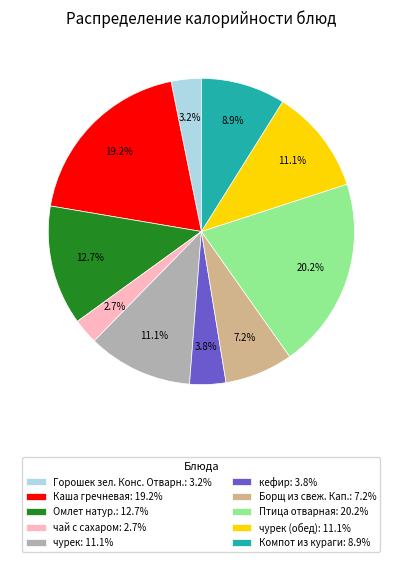

Do Борщ из свеж. Кап.: 7.2% and Омлет натур.: 12.7% together represent more than half of the pie?

No